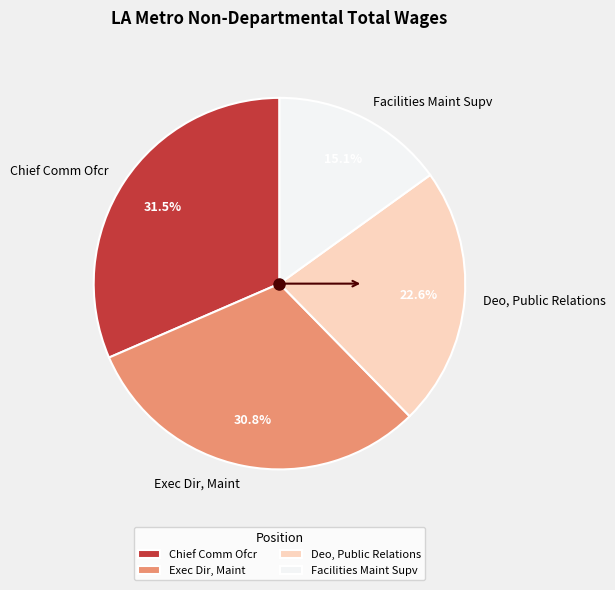

Combined, do Facilities Maint Supv and Chief Comm Ofcr account for over 50%?

No